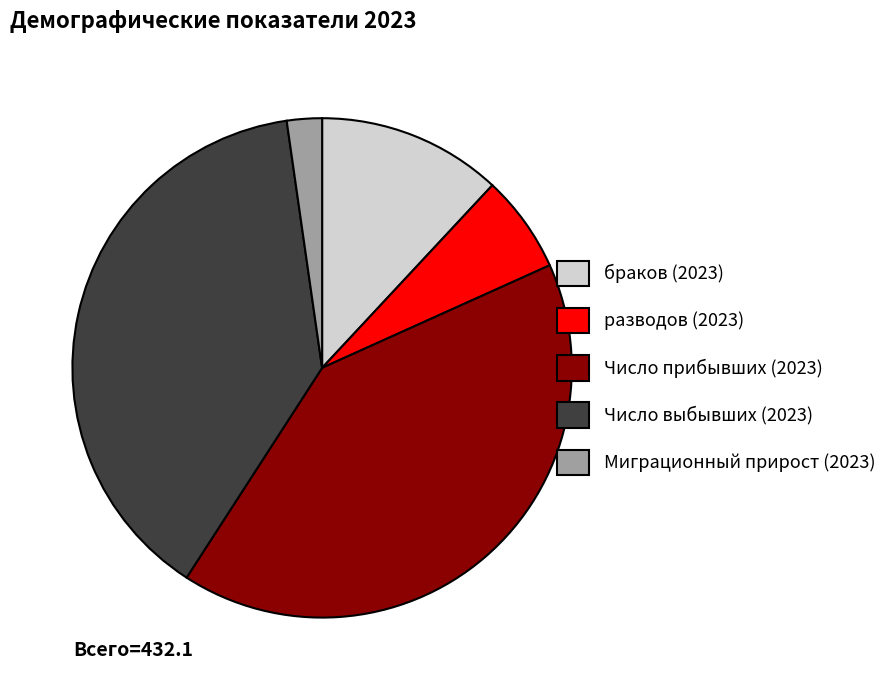

What is the ratio of the value at разводов (2023) to the value at браков (2023)?

0.5